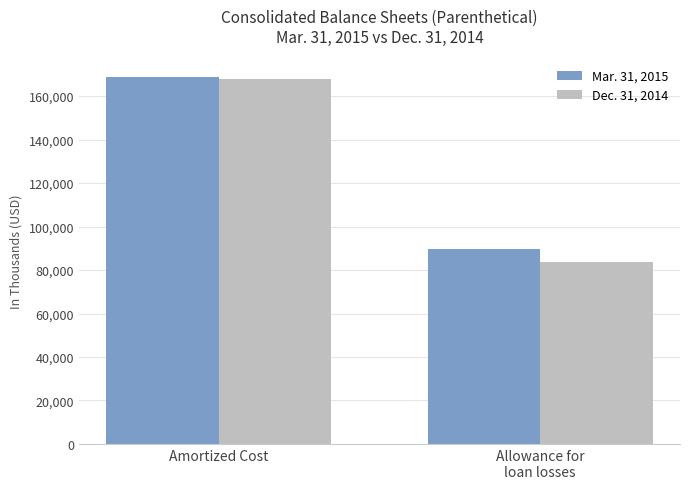

Rank the series by their average value, from lowest to highest.

Dec. 31, 2014, Mar. 31, 2015